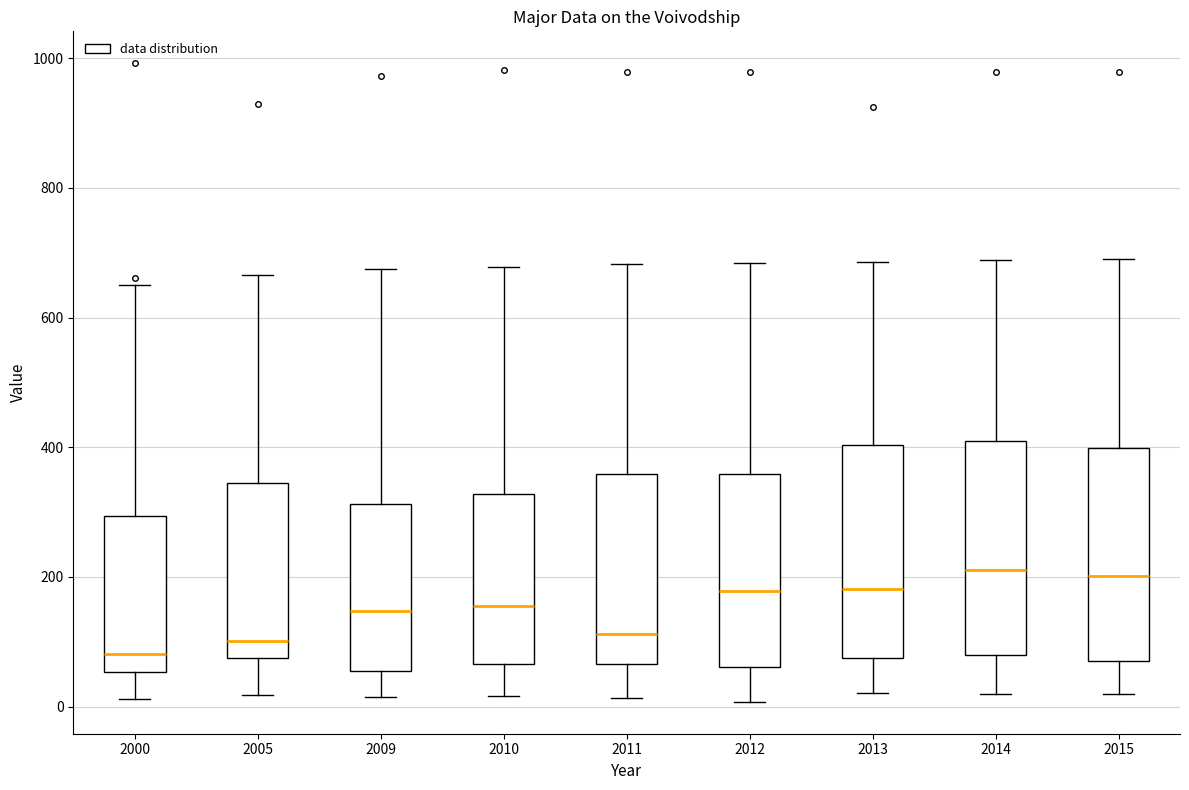

Reading left to right, read every box against the y-axis: the position of its median line, the range the box covers, and the ends of its whiskers. The values are not printed on the chart, so give them approximately, as read against the axis.

2000: median 80, box 60 to 300, whiskers 20 to 660
2005: median 100, box 80 to 340, whiskers 20 to 660
2009: median 140, box 60 to 320, whiskers 20 to 680
2010: median 160, box 60 to 320, whiskers 20 to 680
2011: median 120, box 60 to 360, whiskers 20 to 680
2012: median 180, box 60 to 360, whiskers 0 to 680
2013: median 180, box 80 to 400, whiskers 20 to 680
2014: median 220, box 80 to 400, whiskers 20 to 680
2015: median 200, box 80 to 400, whiskers 20 to 680